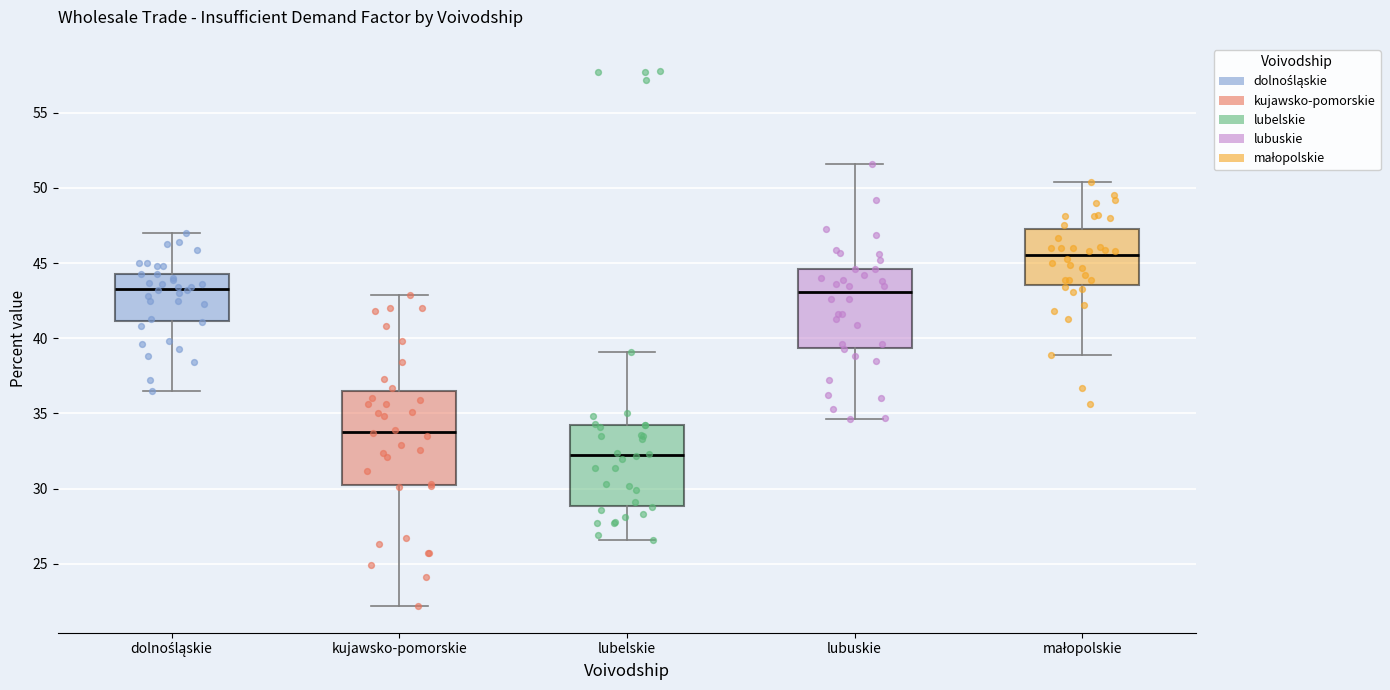

Which box is the tallest, from its lower edge to its upper edge?

kujawsko-pomorskie